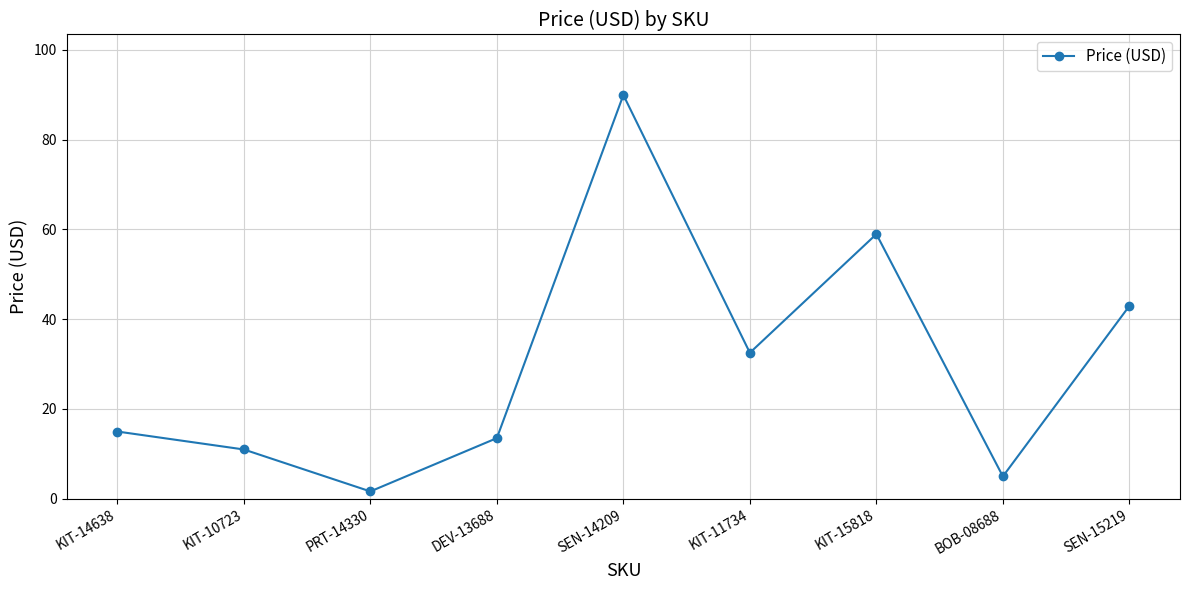

List the labels in order of value, smallest first.

PRT-14330, BOB-08688, KIT-10723, DEV-13688, KIT-14638, KIT-11734, SEN-15219, KIT-15818, SEN-14209